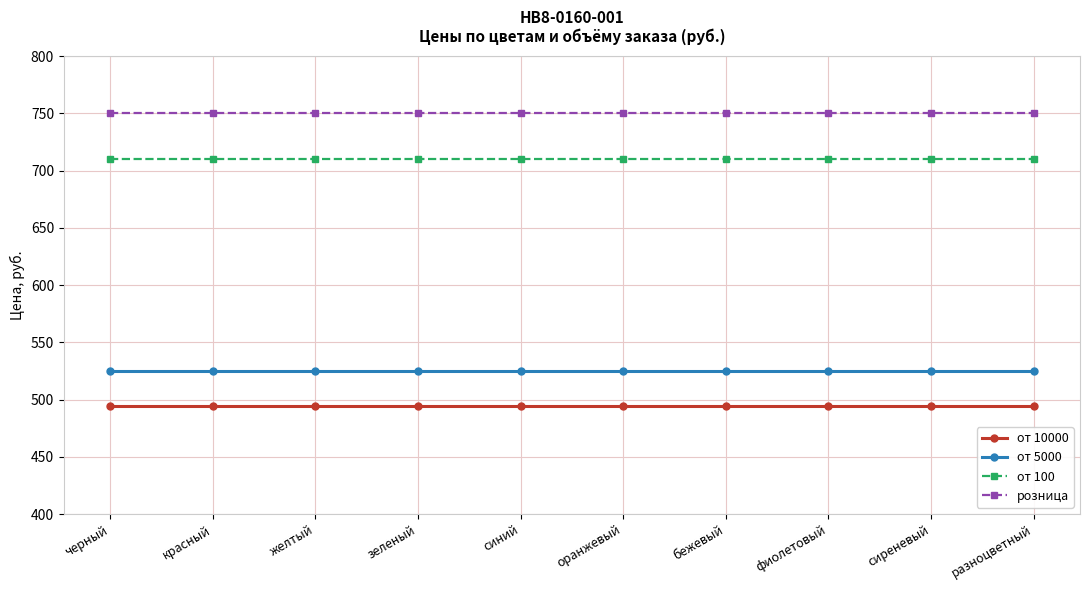

True or false: розница and от 5000 intersect in this chart.

False